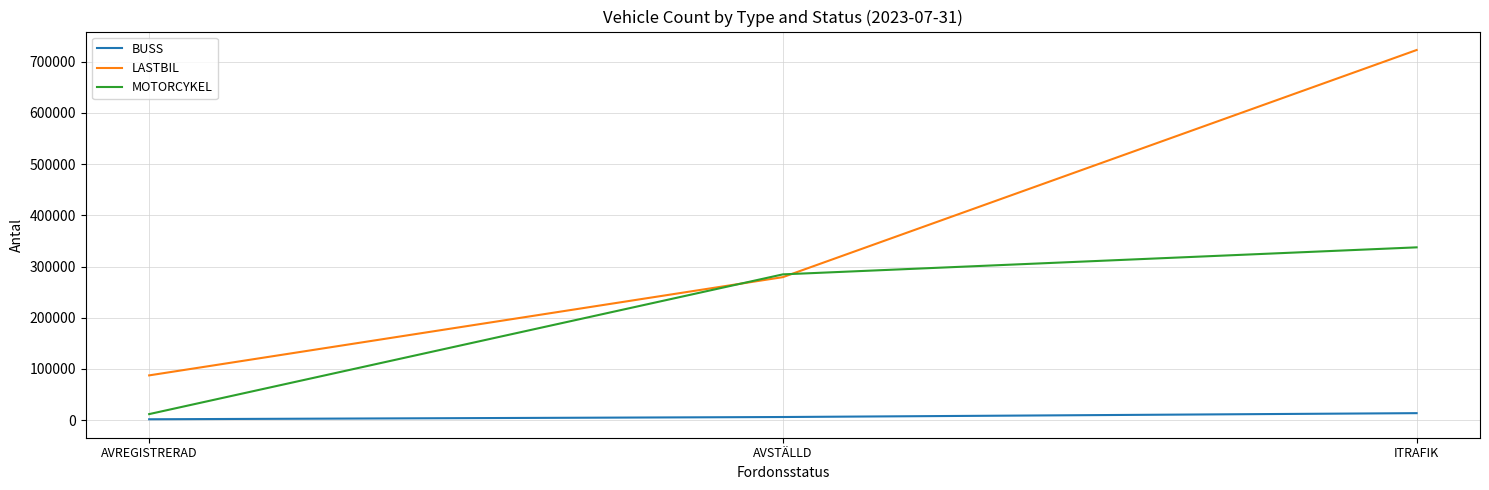

True or false: BUSS has a value of 6256 at AVSTÄLLD.

True